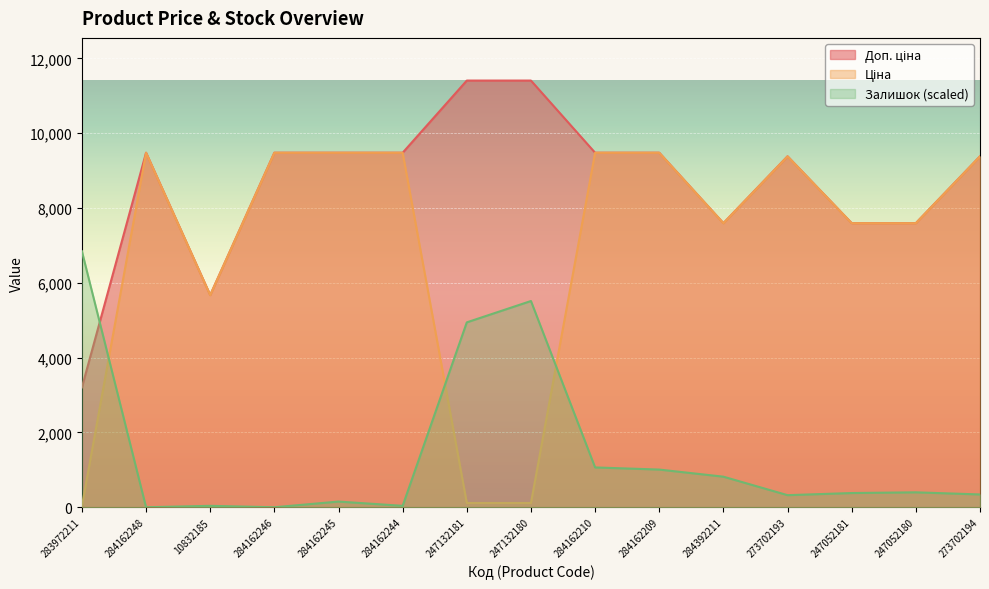

Reading right to left, what are all the values shown in this chart?

Ціна: 9384.0	7596.5	7596.5	9384.0	7596.5	9480.1	9480.1	114.1	114.1	9480.1	9480.1	9480.1	5673.8	9480.1	32.0
Доп. ціна: 9384.0	7596.5	7596.5	9384.0	7596.5	9480.1	9480.1	11410.0	11410.0	9480.1	9480.1	9480.1	5673.8	9480.1	3205.0
Залишок: 342.3	399.4	380.3	323.3	817.7	1007.9	1064.9	5514.8	4944.3	38.0	152.1	0.0	38.0	0.0	6846.0